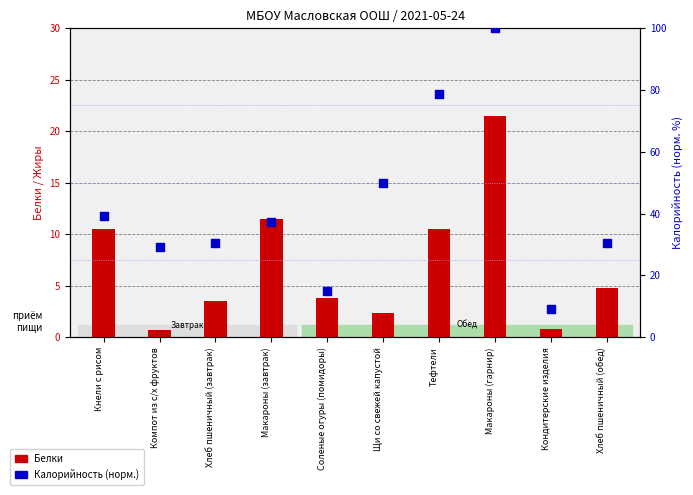

Which series contains the lowest Y value?

Белки